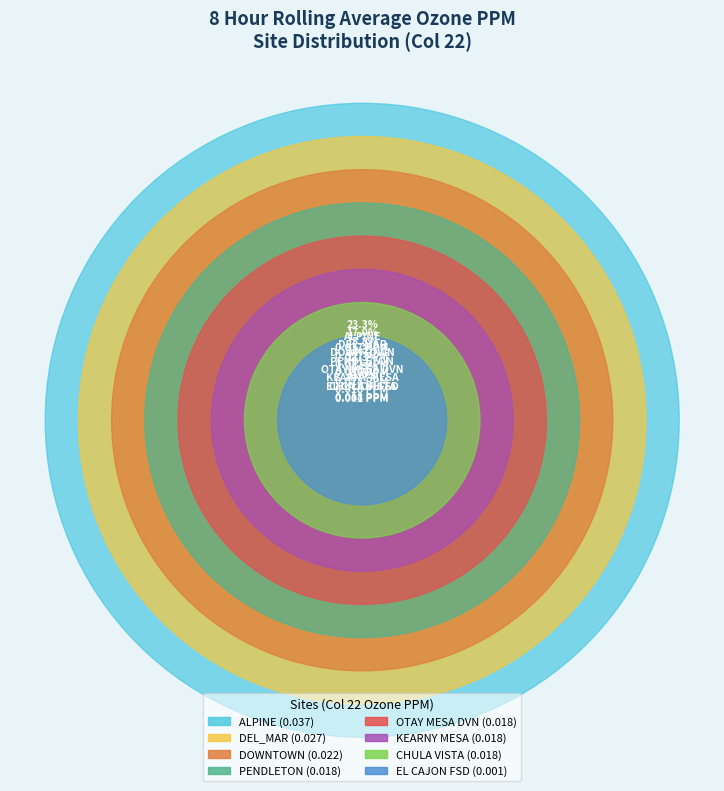

How many segments does this pie chart have?

8